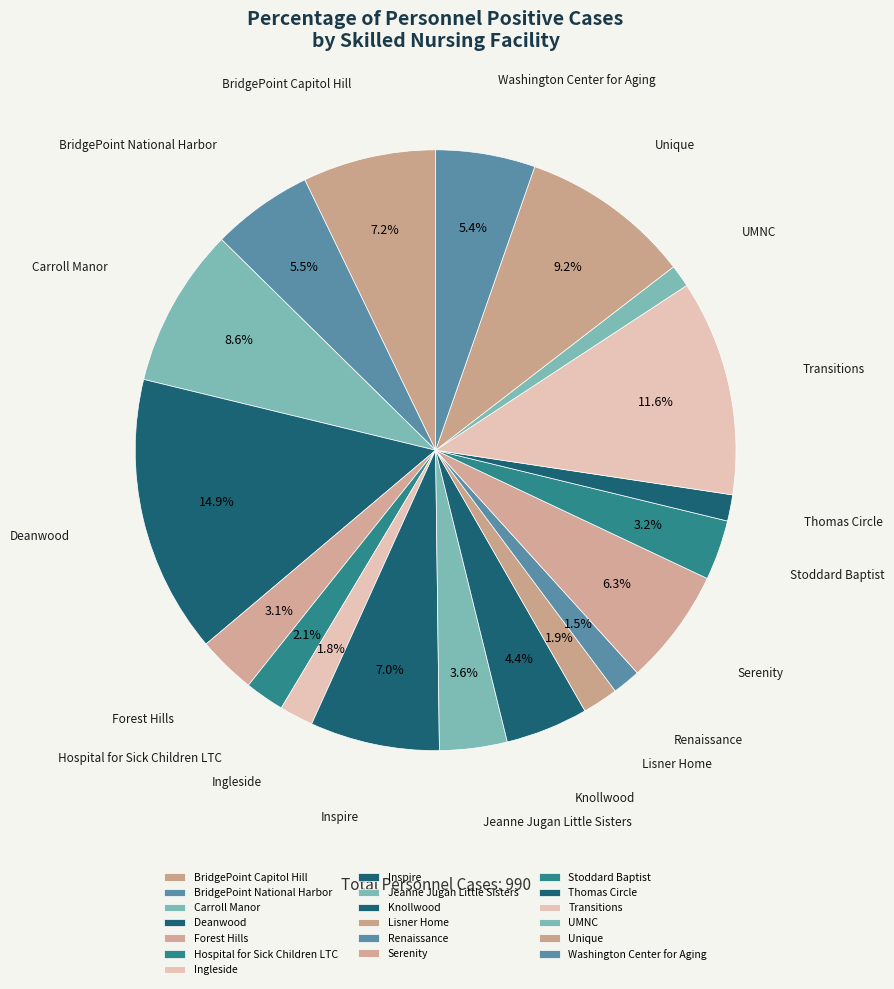

True or false: Hospital for Sick Children LTC accounts for 2% of the total.

True